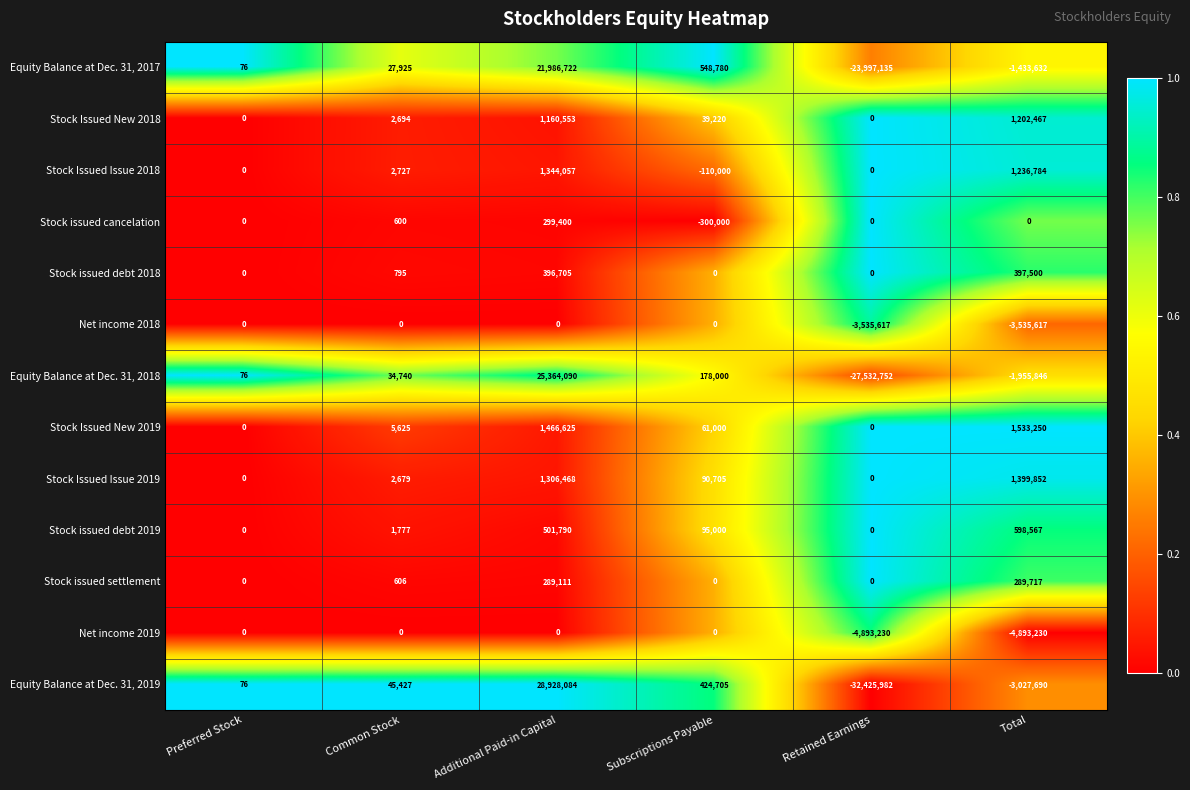

What is the total value across all series at Common Stock?

125595